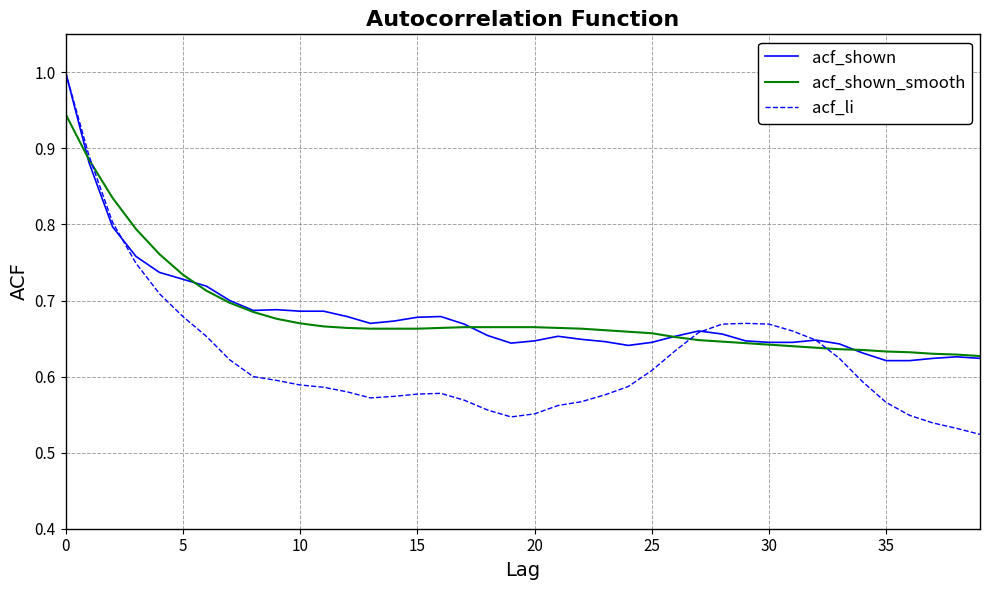

Which series has the largest range (max minus min)?

acf_li